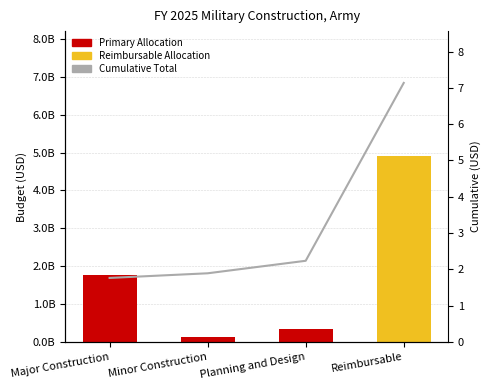

Rank the series by their maximum value, from highest to lowest.

Cumulative Total, Reimbursable Allocation, Primary Allocation